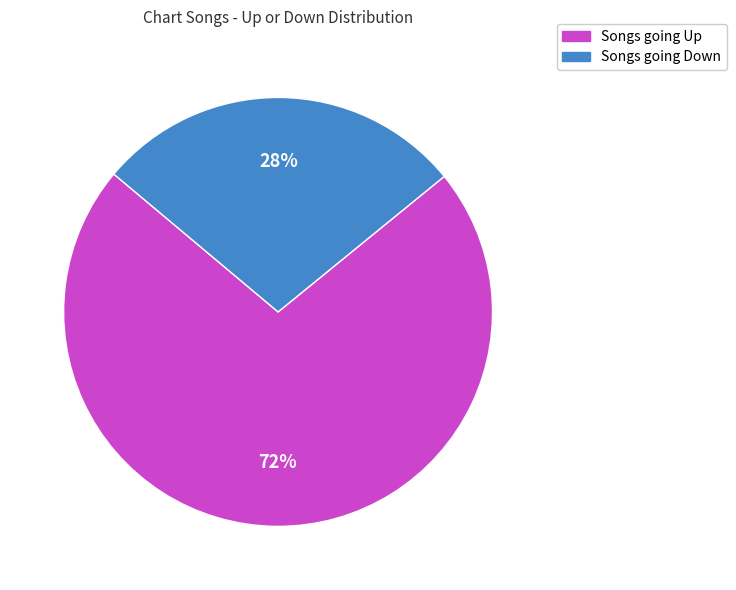

Is there a majority slice in this chart?

Yes